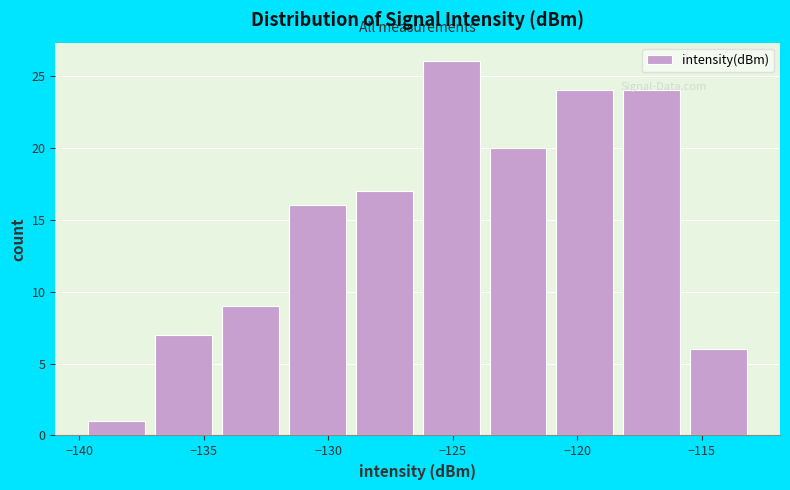

Over which range of the x-axis is the bar tallest?

-126.5 to -123.5